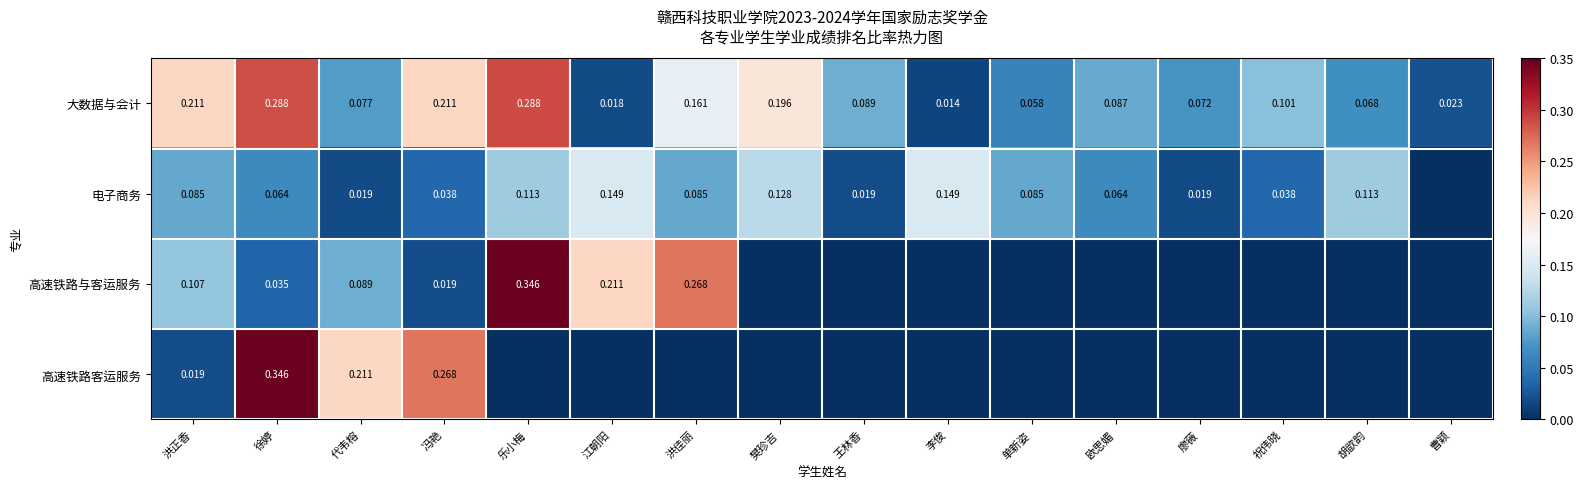

At which label does 大数据与会计 reach its peak?

乐小梅